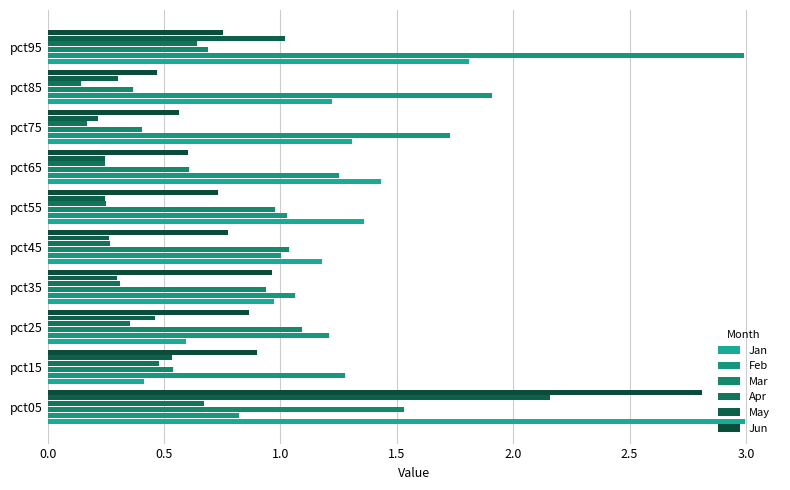

At how many categories does at least one series exceed 2?

2